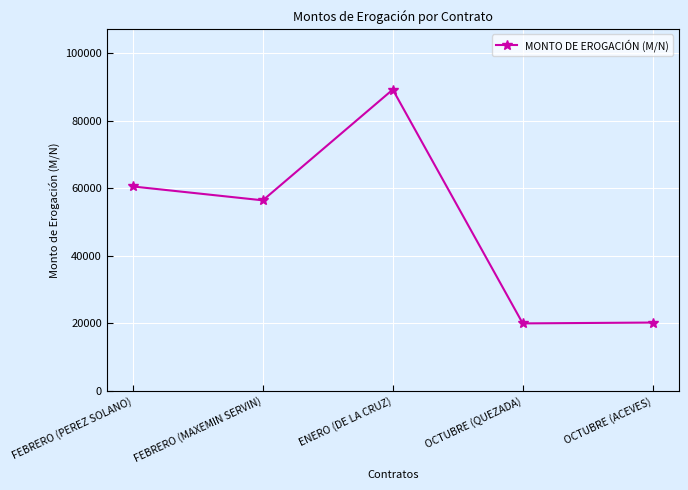

What is the minimum value shown in the chart?

20000